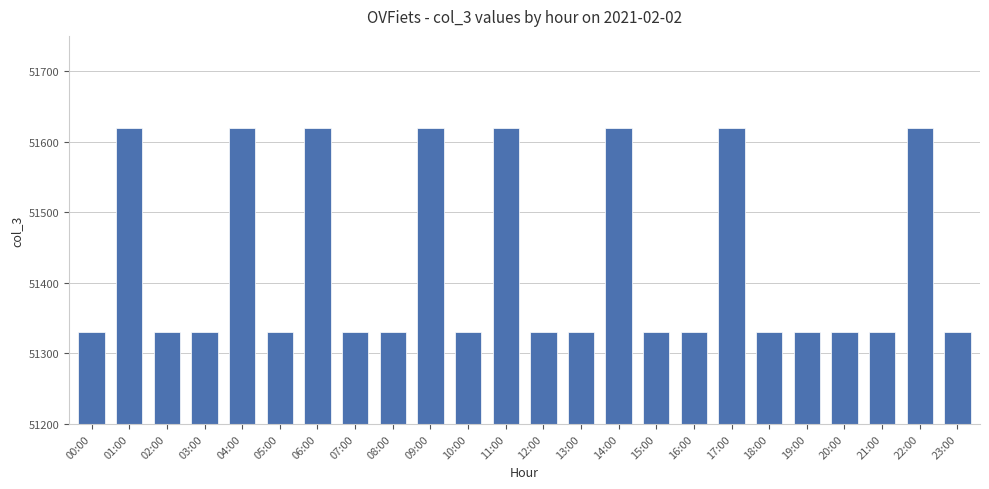

Reading left to right, extract all data points from this chart.

00:00=51330	01:00=51620	02:00=51330	03:00=51330	04:00=51620	05:00=51330	06:00=51620	07:00=51330	08:00=51330	09:00=51620	10:00=51330	11:00=51620	12:00=51330	13:00=51330	14:00=51620	15:00=51330	16:00=51330	17:00=51620	18:00=51330	19:00=51330	20:00=51330	21:00=51330	22:00=51620	23:00=51330